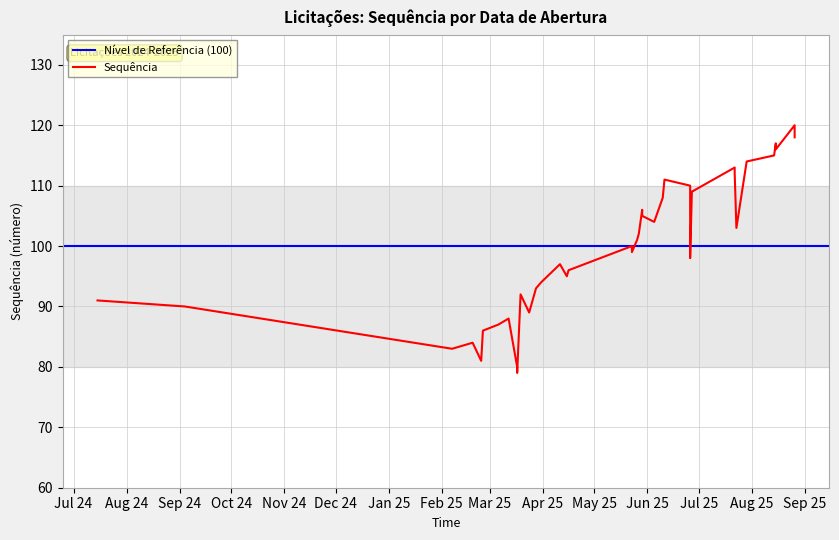

What is the difference between the values at 24/03/2025 and 23/07/2025?

14